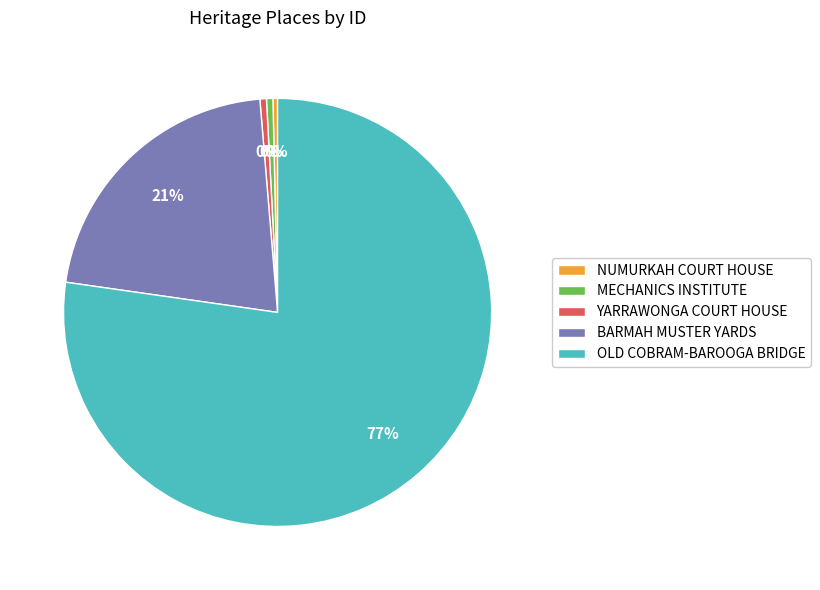

Which slice is the largest?

OLD COBRAM-BAROOGA BRIDGE